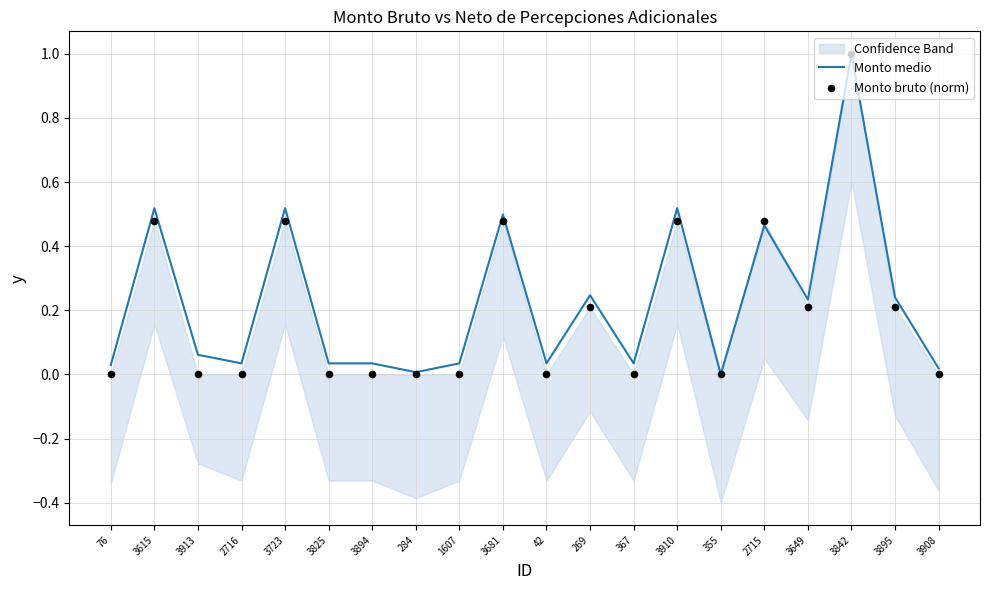

Which series has the largest total across all categories?

Monto medio